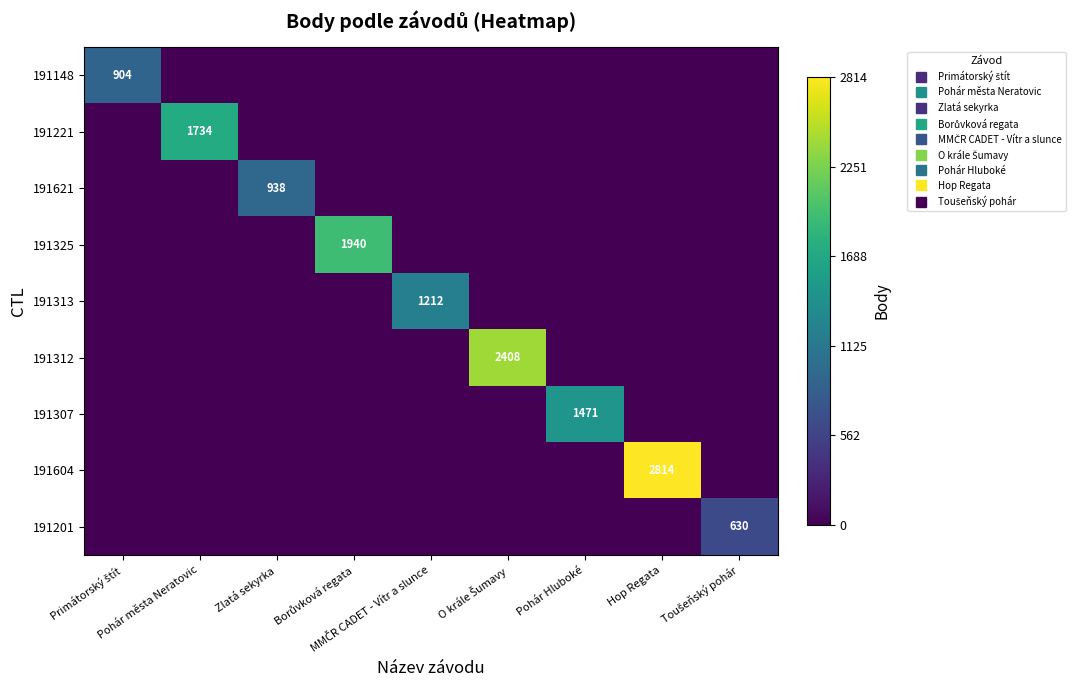

True or false: 191604 has a value of 1511 at Pohár města Neratovic.

False